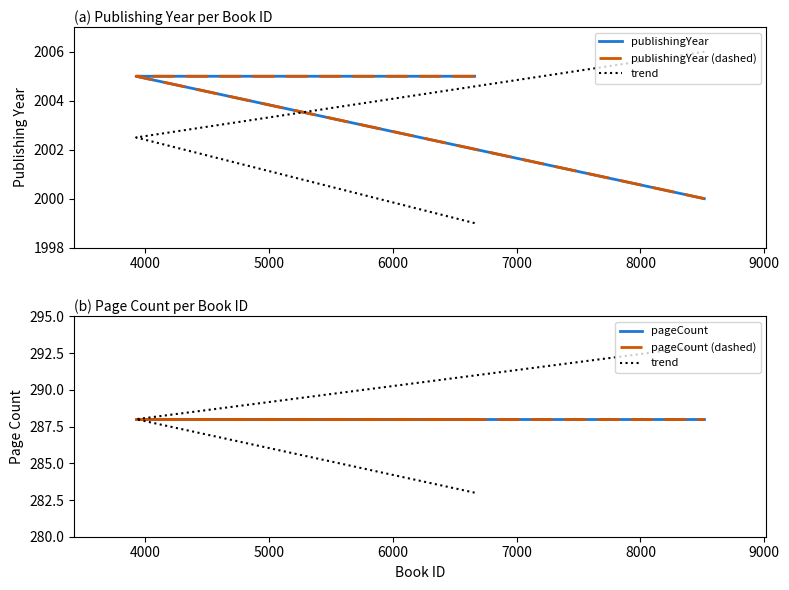

Is it true that pageCount (dashed) equals 119 at 4000?

False